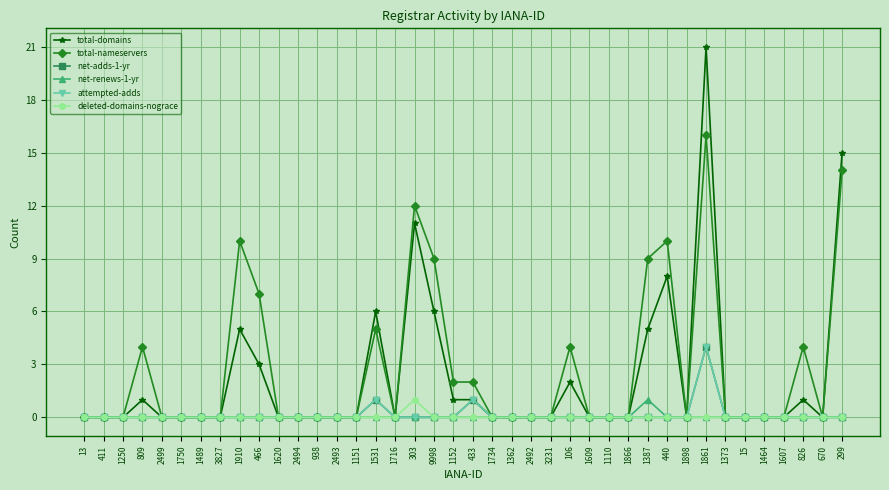

At which label is deleted-domains-nograce closest to 0?

13